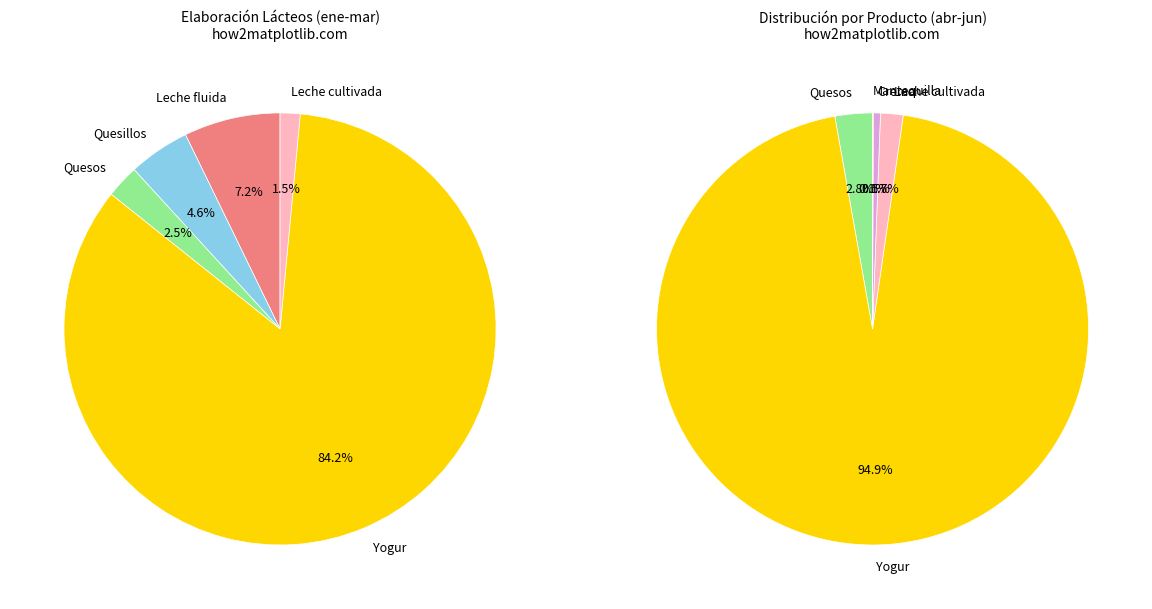

The Leche fluida slice represents 7% of the pie. True or false?

True